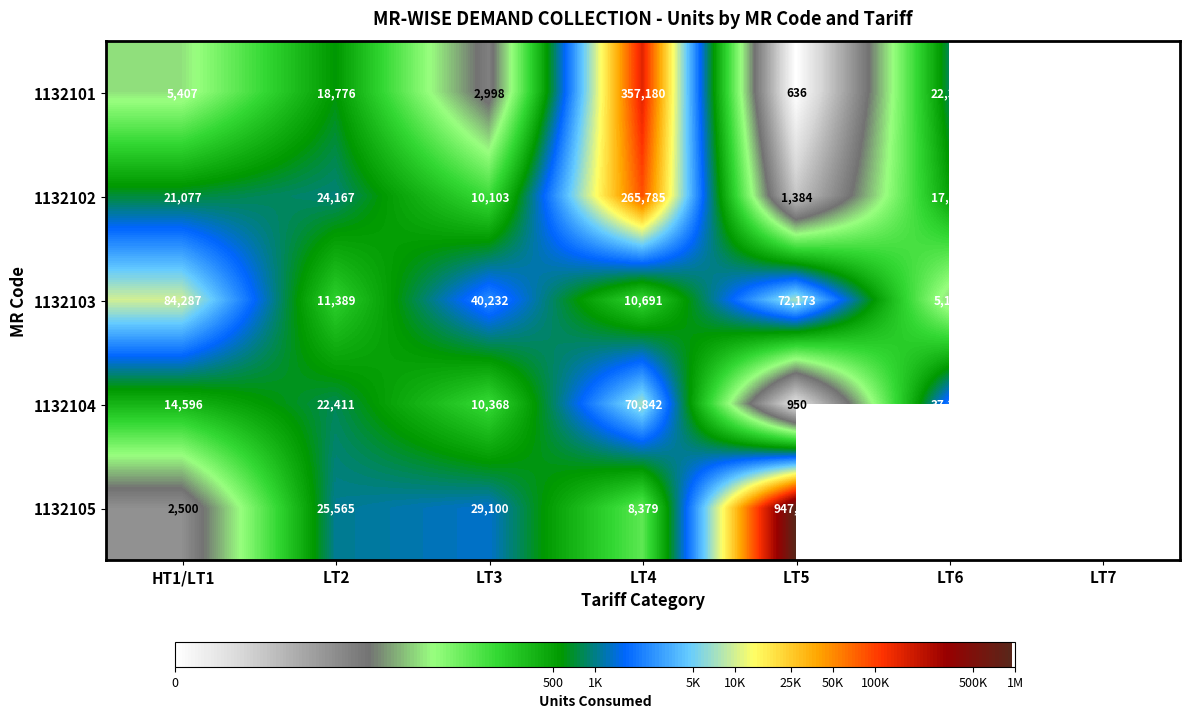

What is the spread (max minus min) of values at HT1/LT1?

81787.0